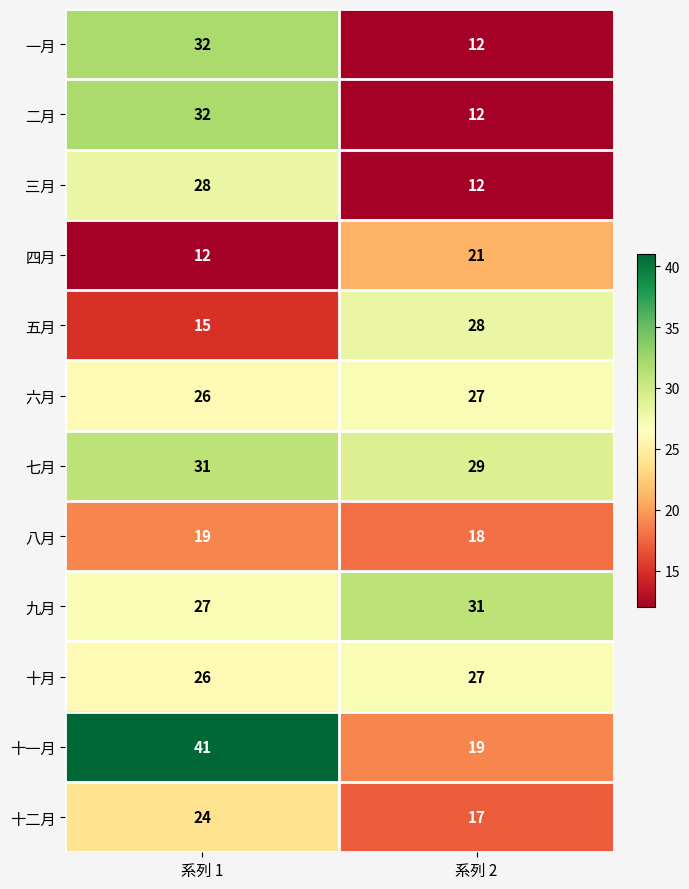

Which category has the highest value across all series?

系列 1